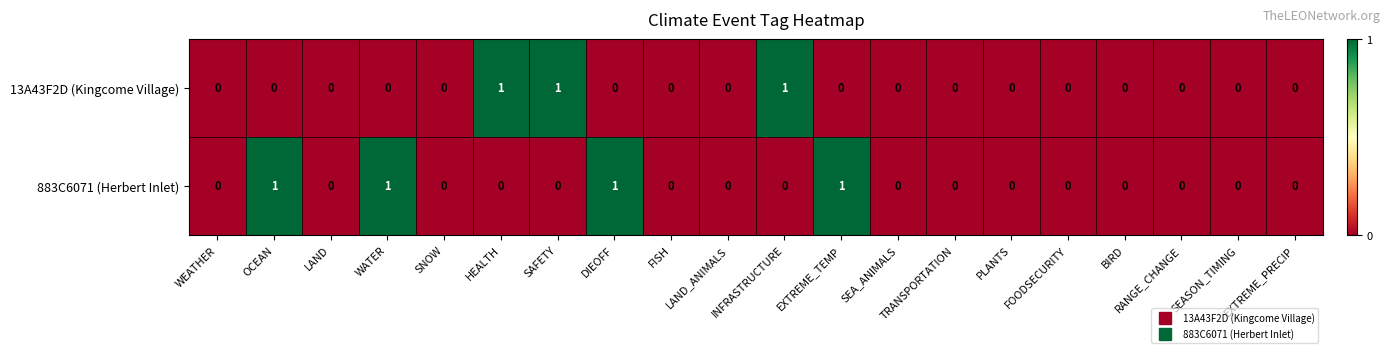

List the series in order of their overall mean, highest first.

883C6071 (Herbert Inlet), 13A43F2D (Kingcome Village)